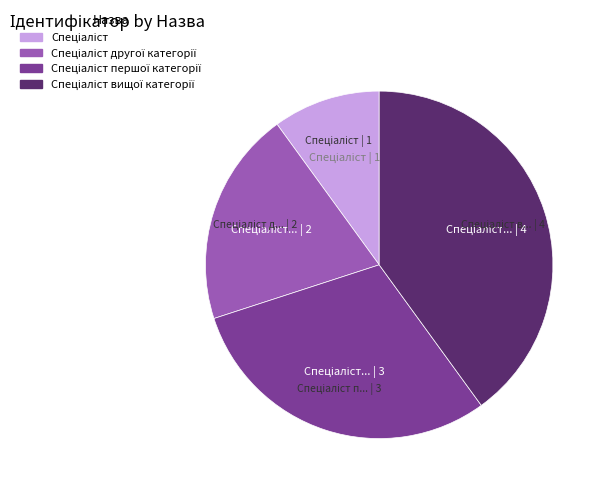

Does any single category account for the majority?

No